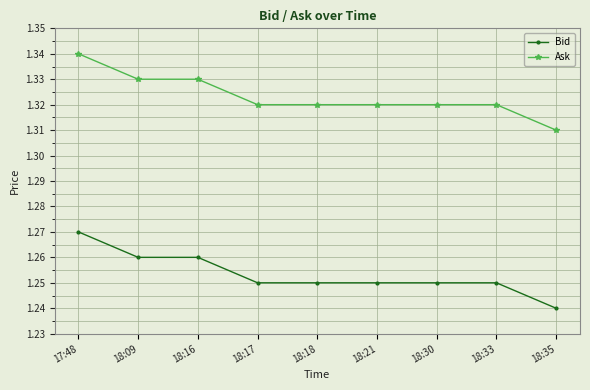

Count the Ask values in the range 1 to 2.

9